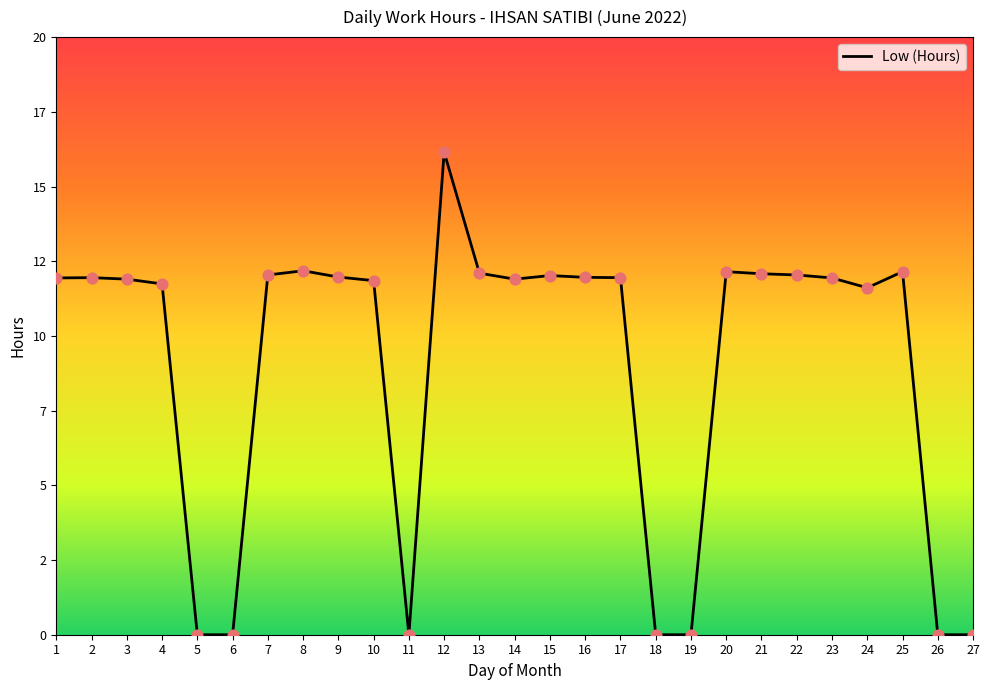

Between 21 and 5, which is larger?

21